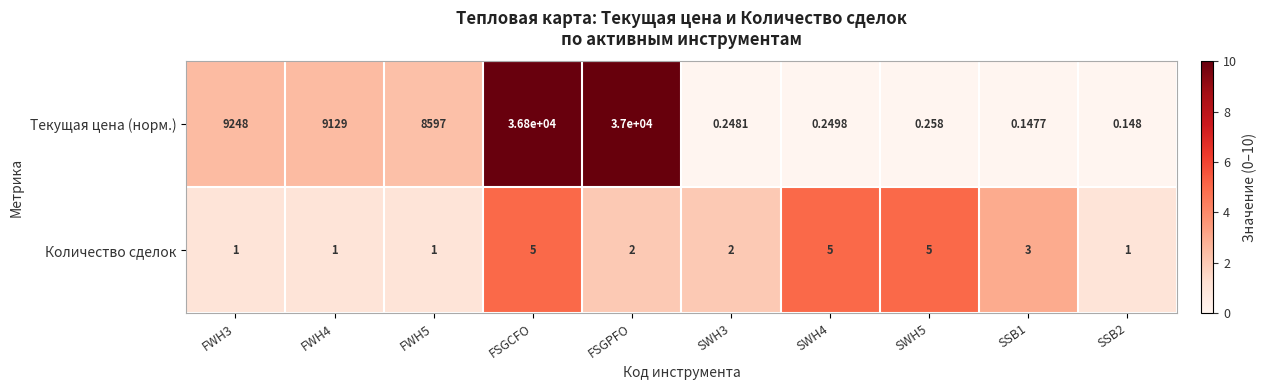

At which label does Текущая цена (норм.) reach its peak?

FSGPFO